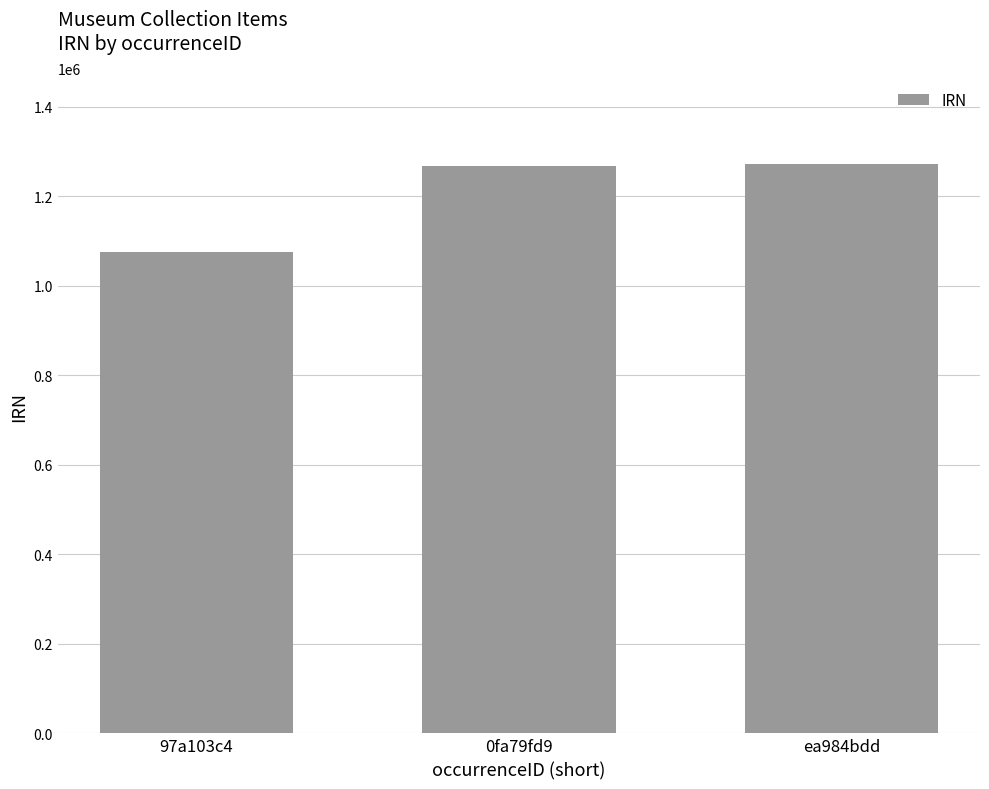

How many data points are less than 1268097?

1